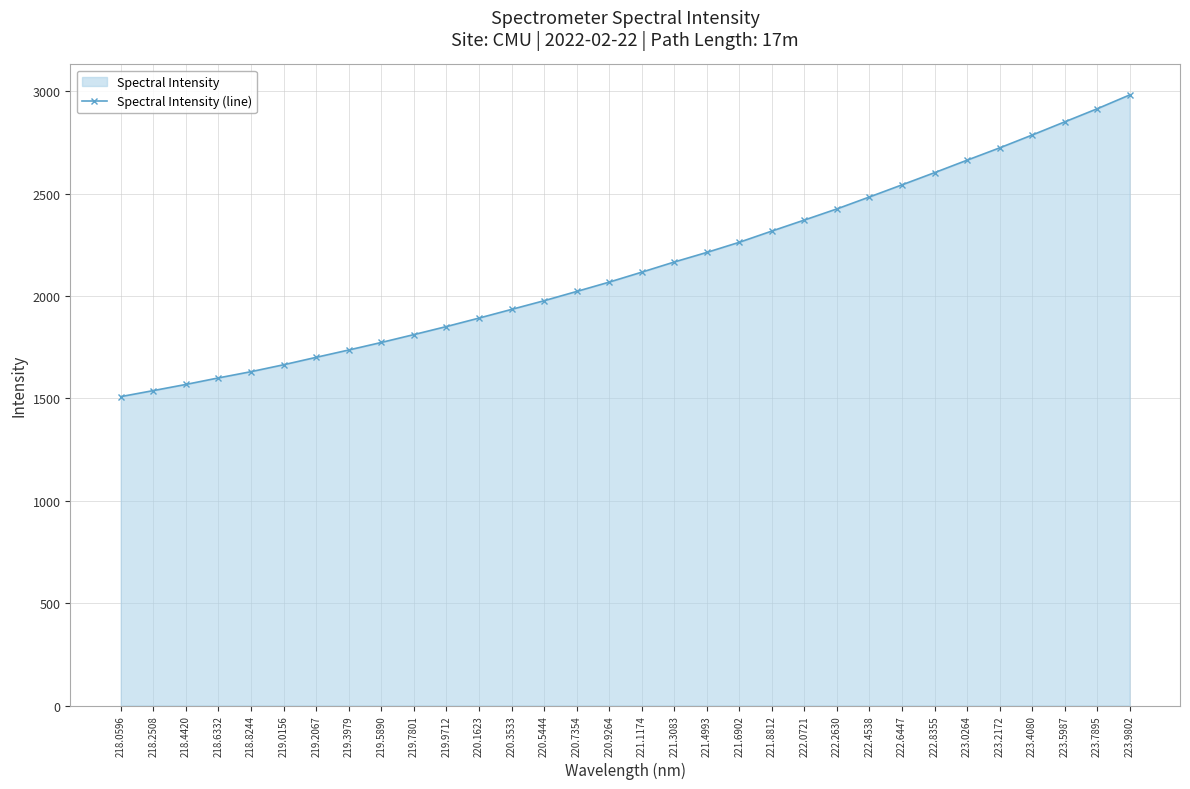

Where does the data first go above 2117?

221.1174